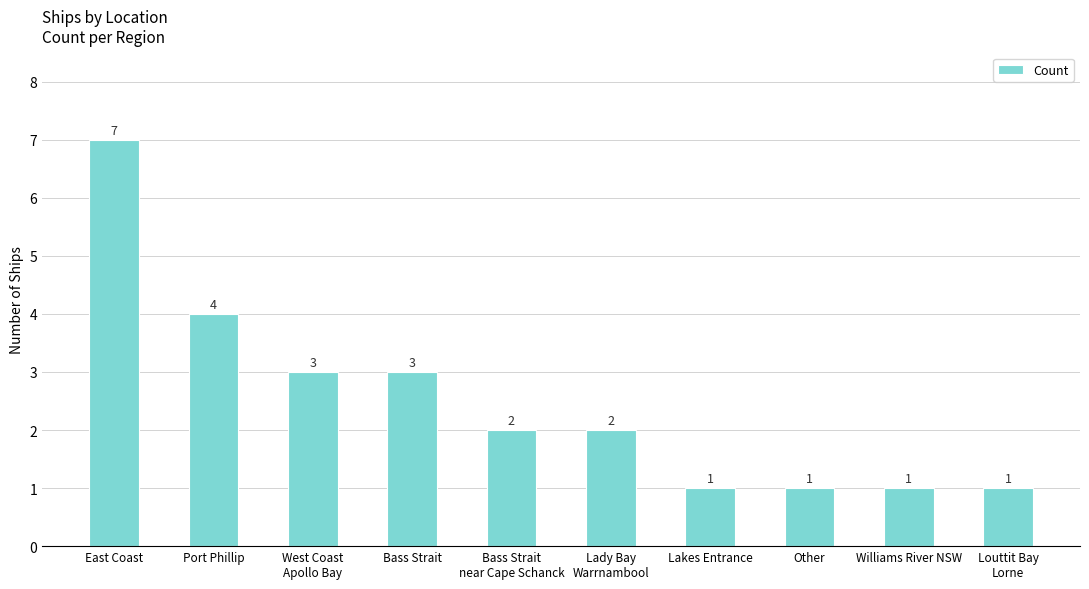

What is the value of the 4th bar from the left?

3